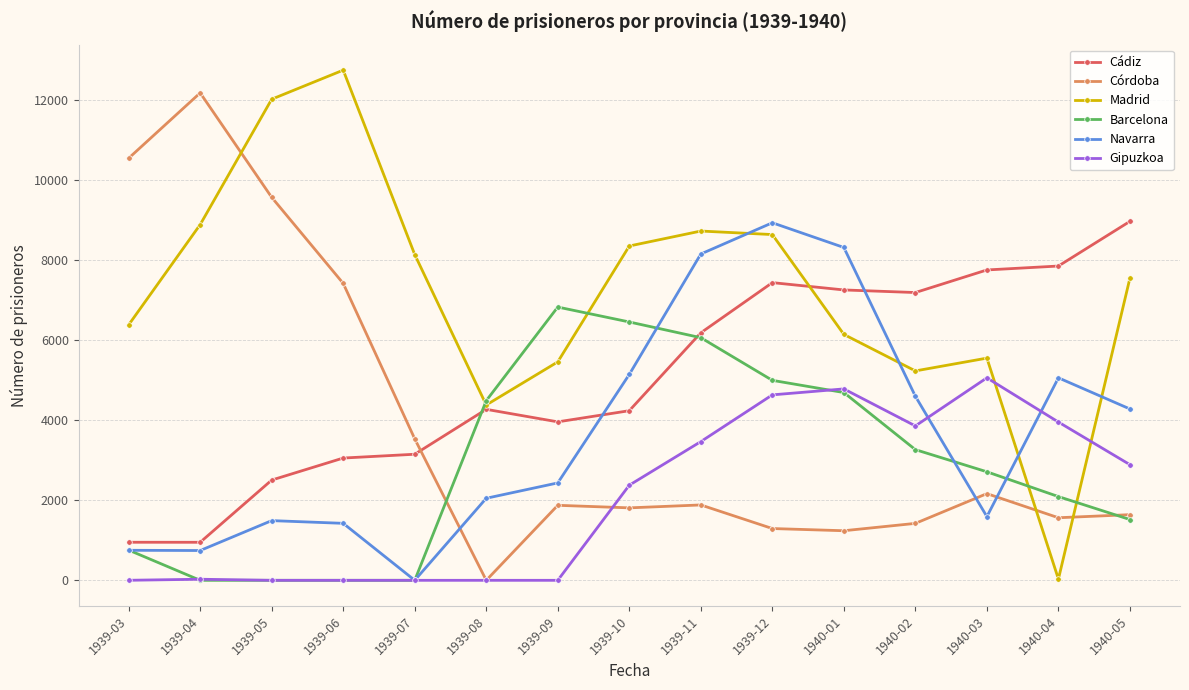

How many lines are shown in the chart?

6